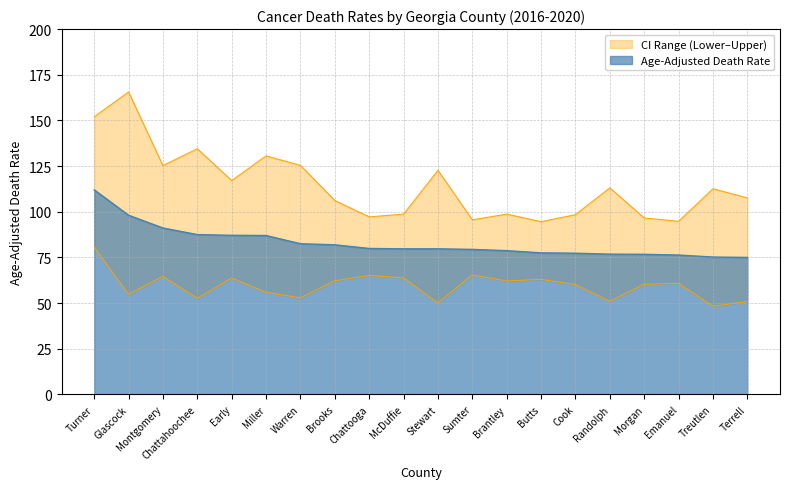

In Lower CI, how many points are higher than both neighbors (excluding endpoints)?

6